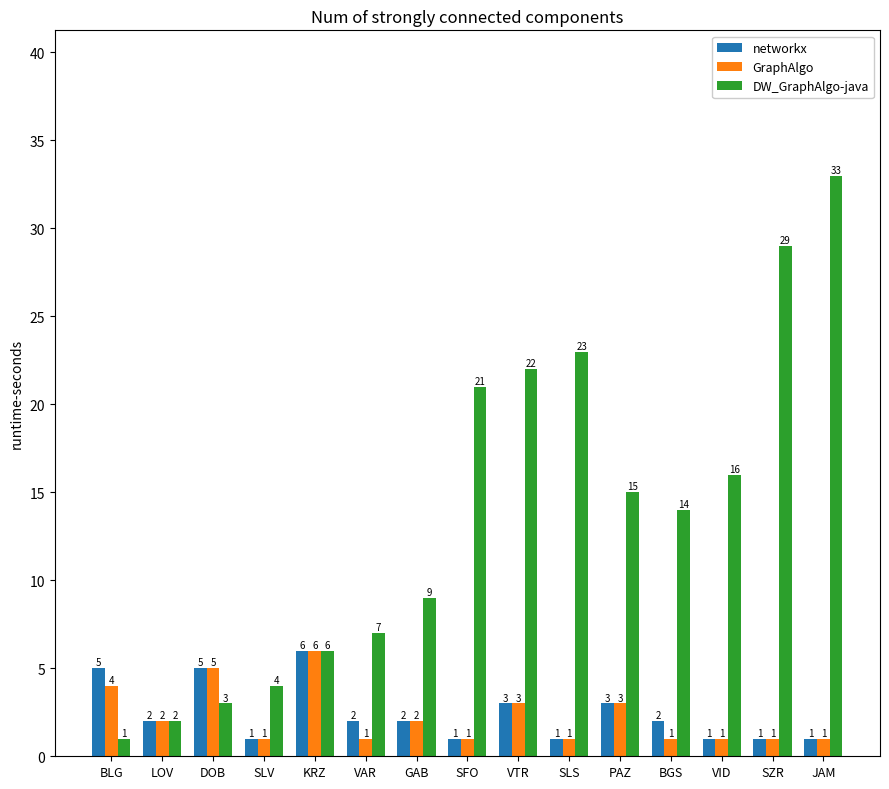

The value of GraphAlgo at GAB is 2. True or false?

True